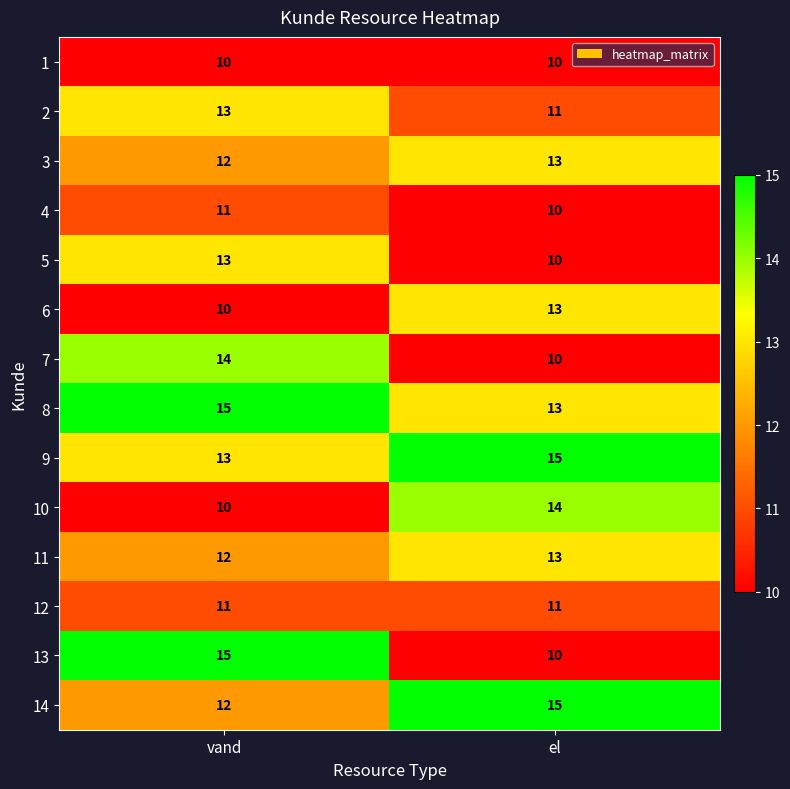

Which series changed the most between vand and el?

13